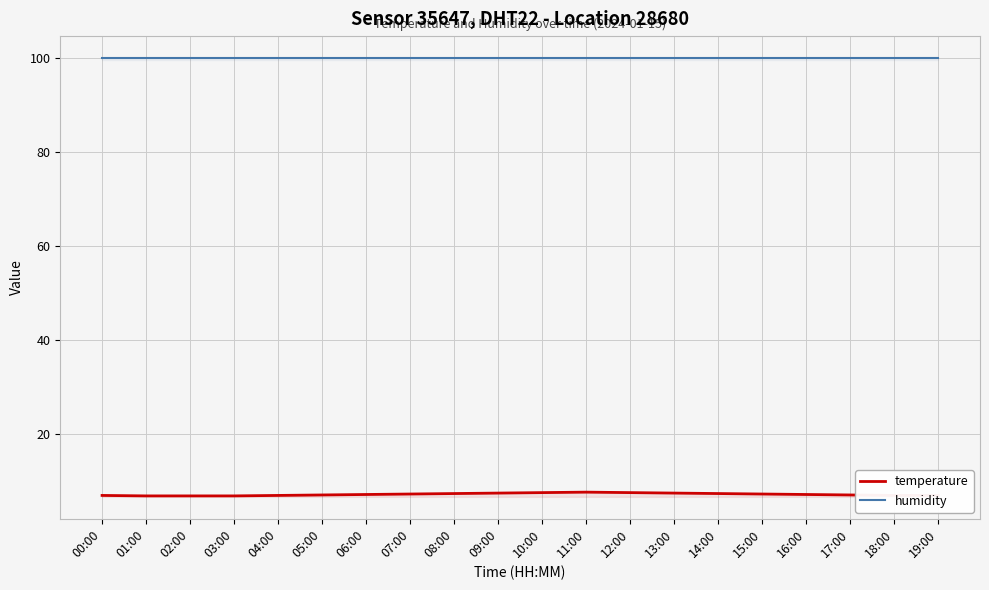

What is the label of the 8th point from the left?

07:00